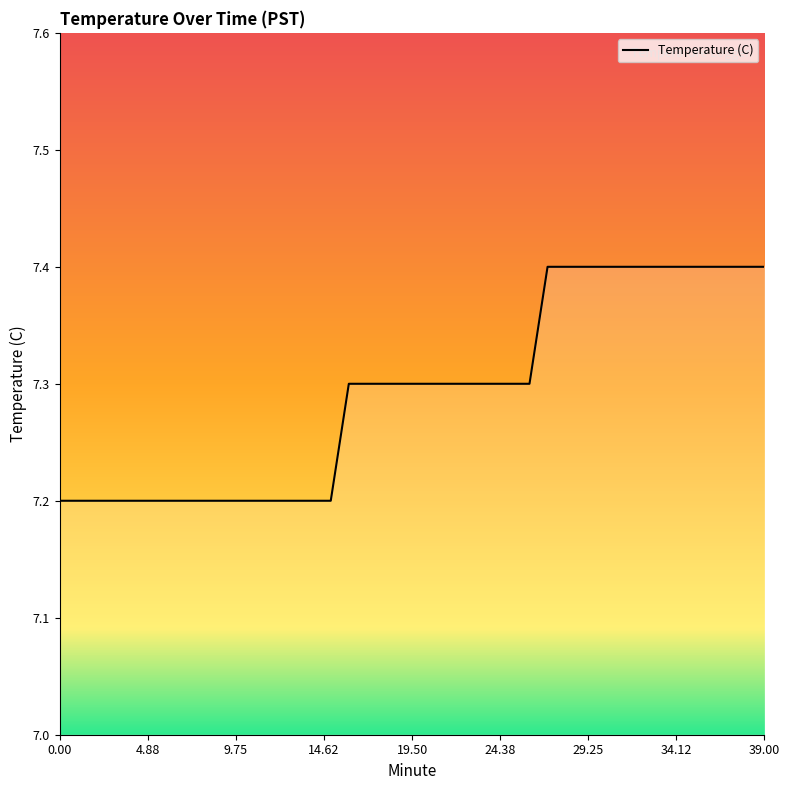

What is the greatest value displayed?

7.4